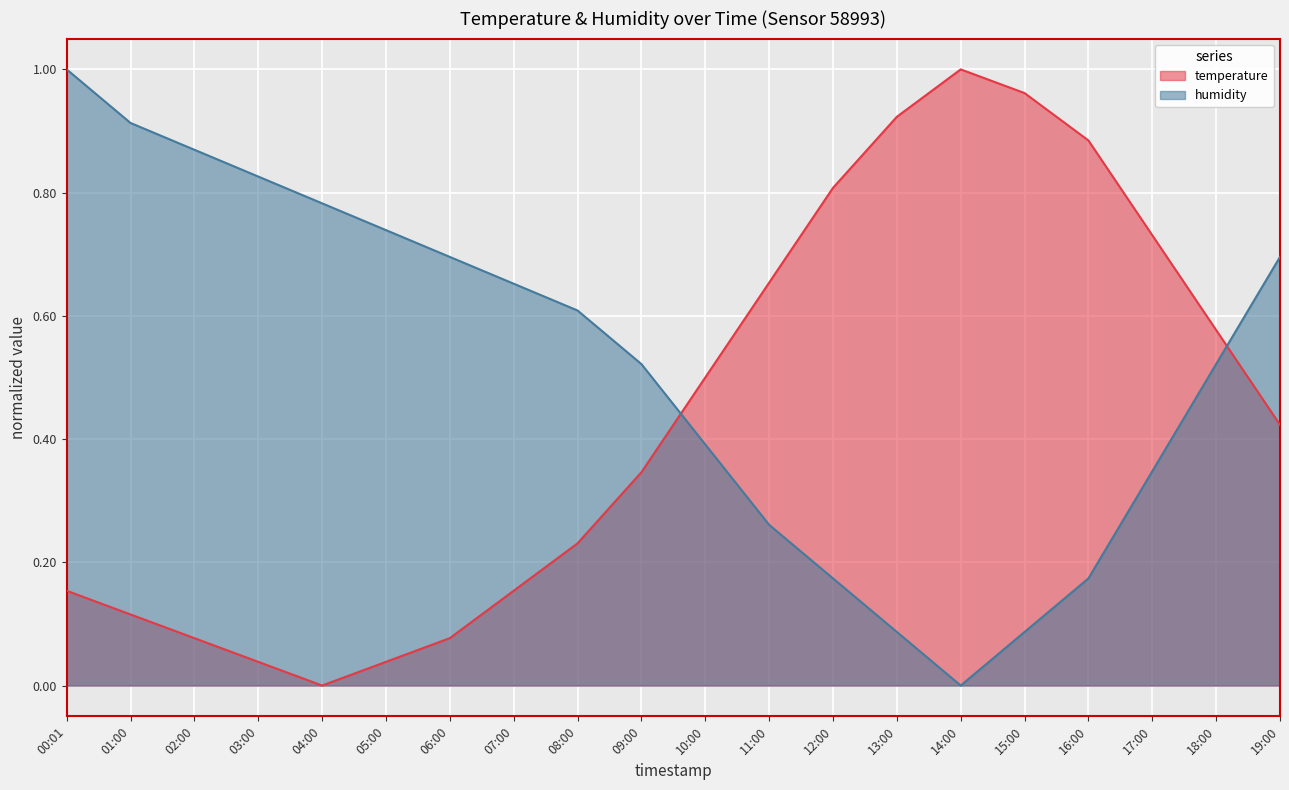

Is it true that humidity equals 0.2 at 06:00?

False